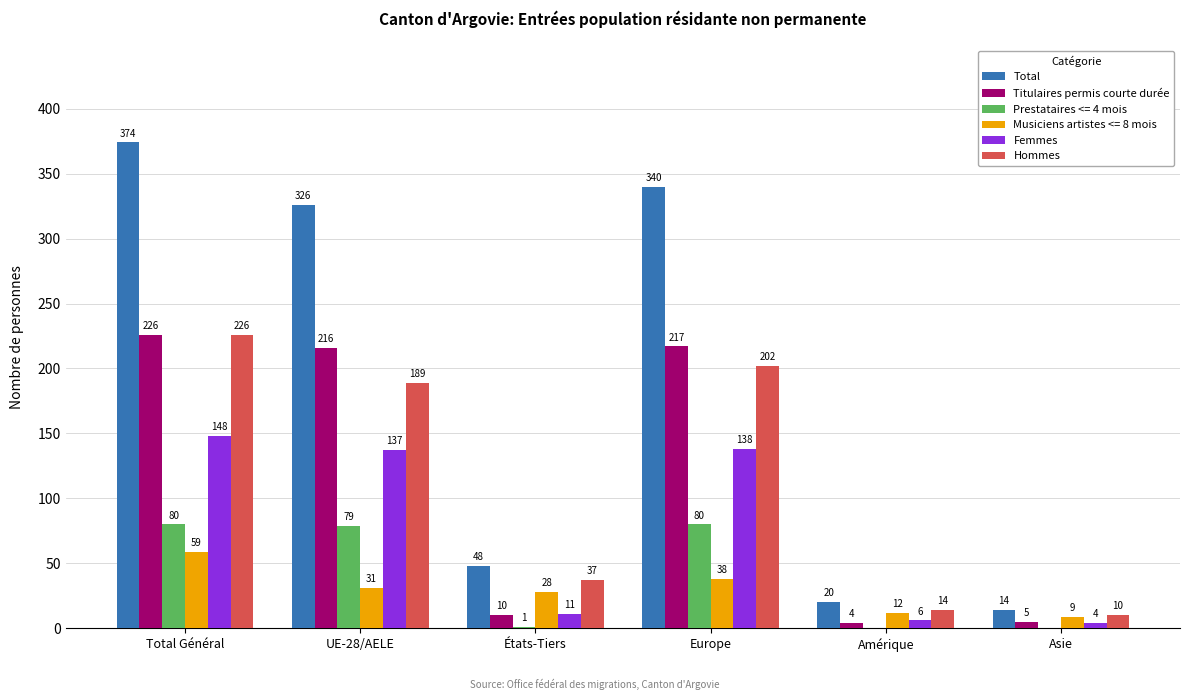

The value of Total at États-Tiers is 48. True or false?

True